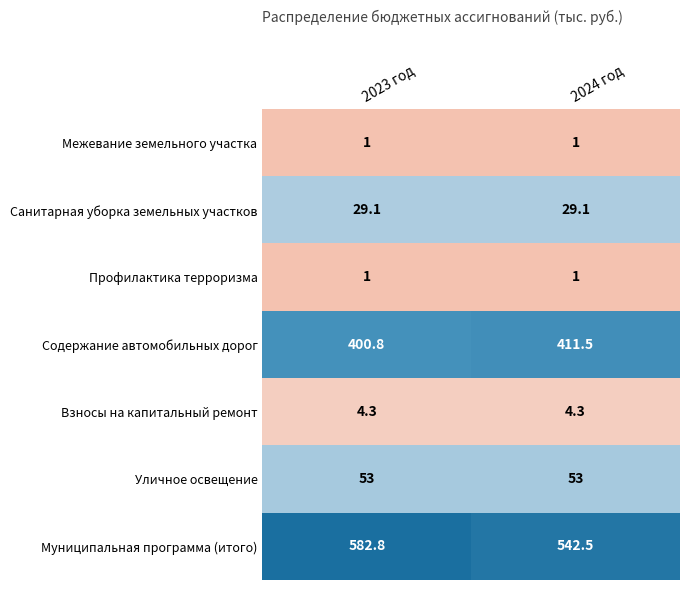

Read the Содержание автомобильных дорог value at 2024 год.

411.5